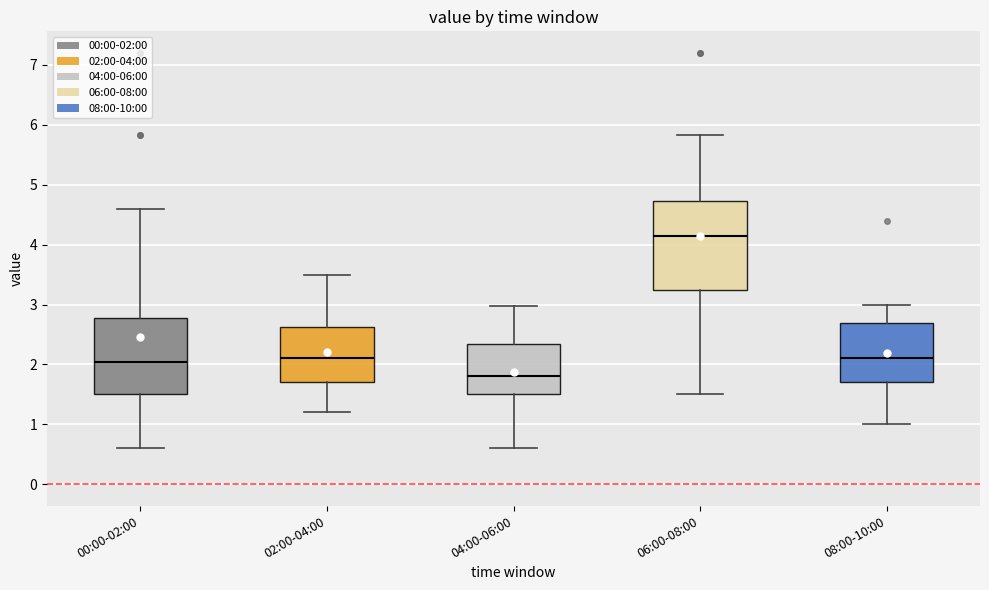

Which box is the tallest, from its lower edge to its upper edge?

06:00-08:00